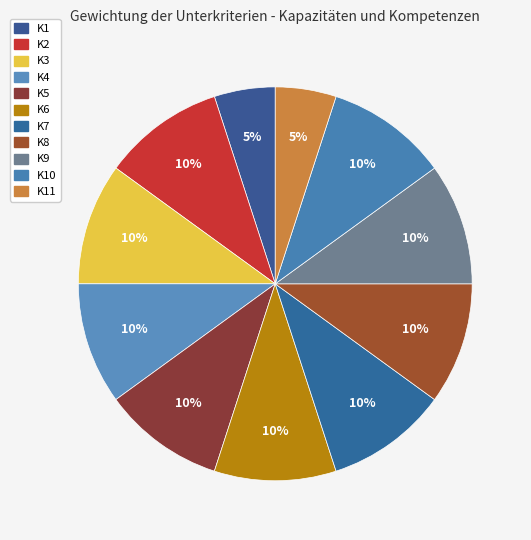

Combined, do K1 and K8 account for over 50%?

No